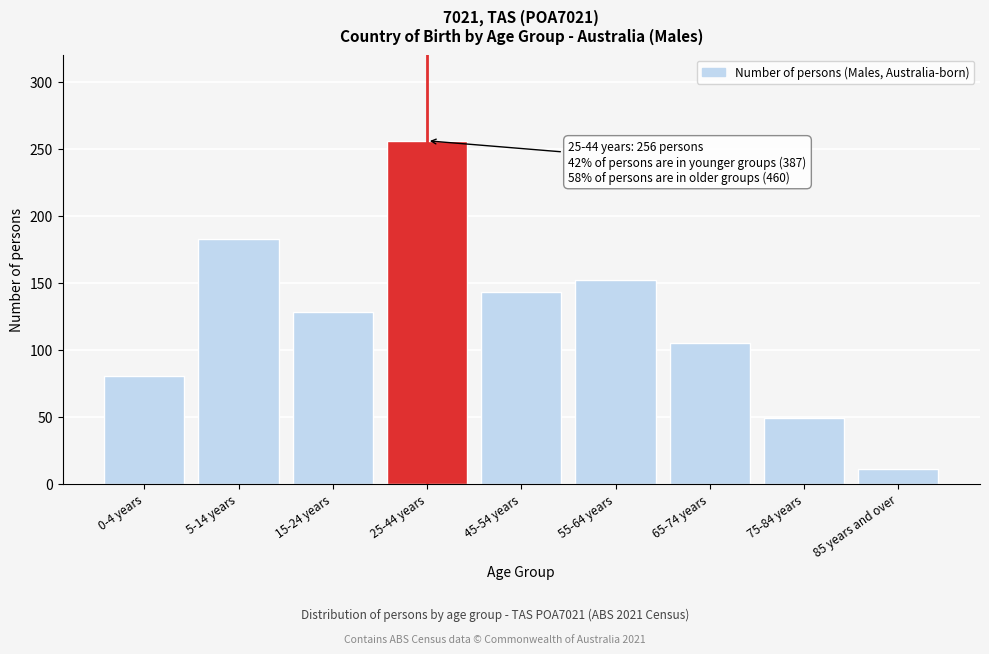

Reading right to left, transcribe all the data shown in this chart.

85 years and over=11	75-84 years=49	65-74 years=105	55-64 years=152	45-54 years=143	25-44 years=256	15-24 years=128	5-14 years=183	0-4 years=80